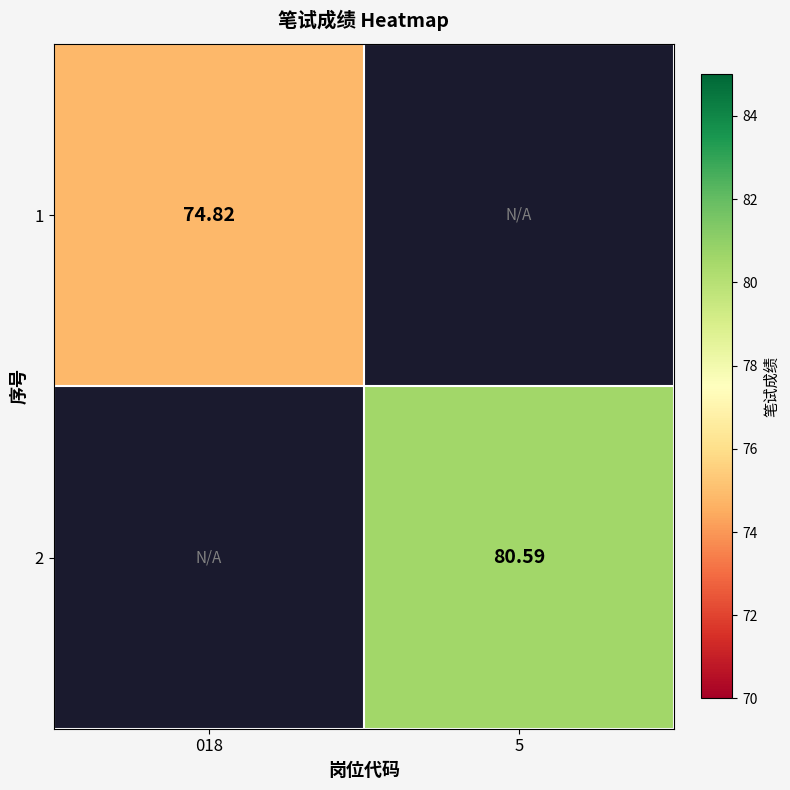

Which category has the highest value in the 2 series?

018